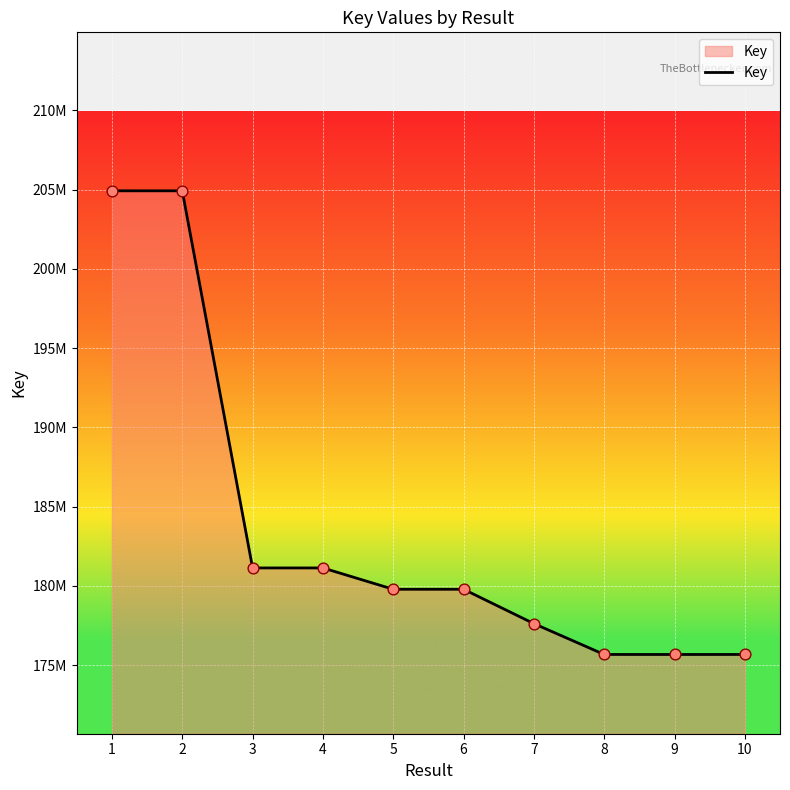

Is this an area chart (filled region under the line)?

Yes